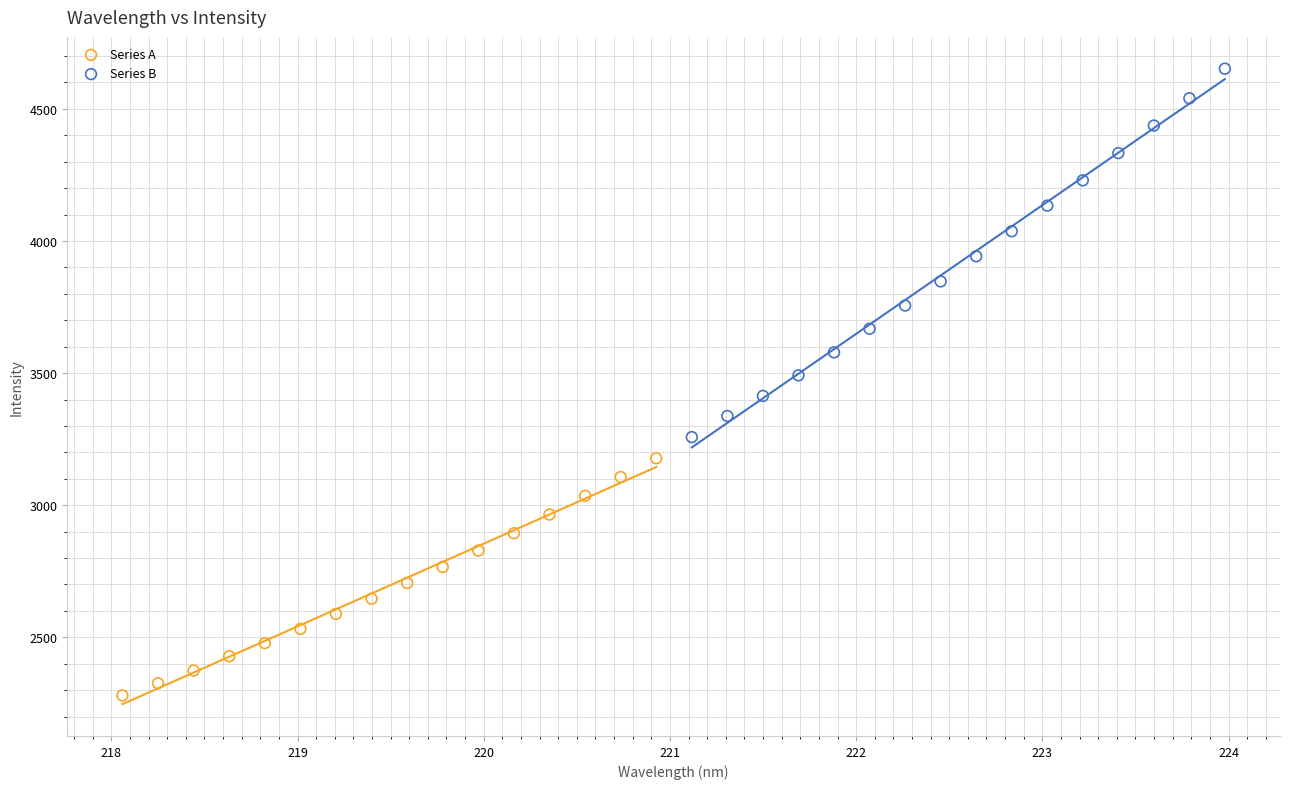

Which series reaches the maximum Y coordinate?

Series B